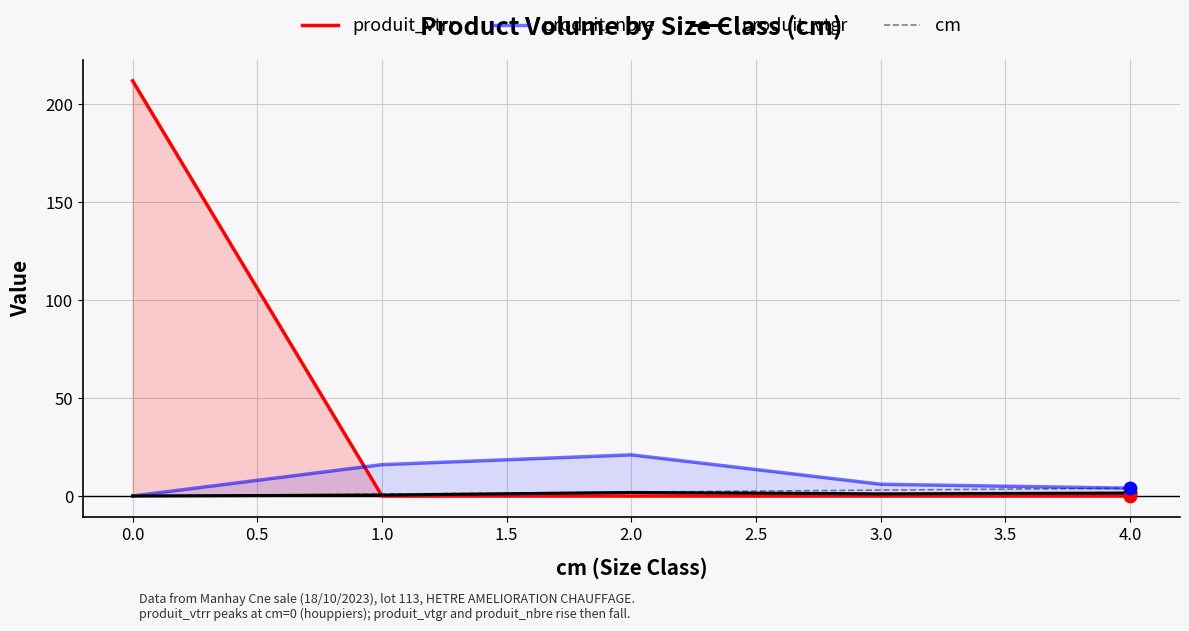

What are all the series names shown in the legend?

produit_vtrr, produit_nbre, produit_vtgr, cm